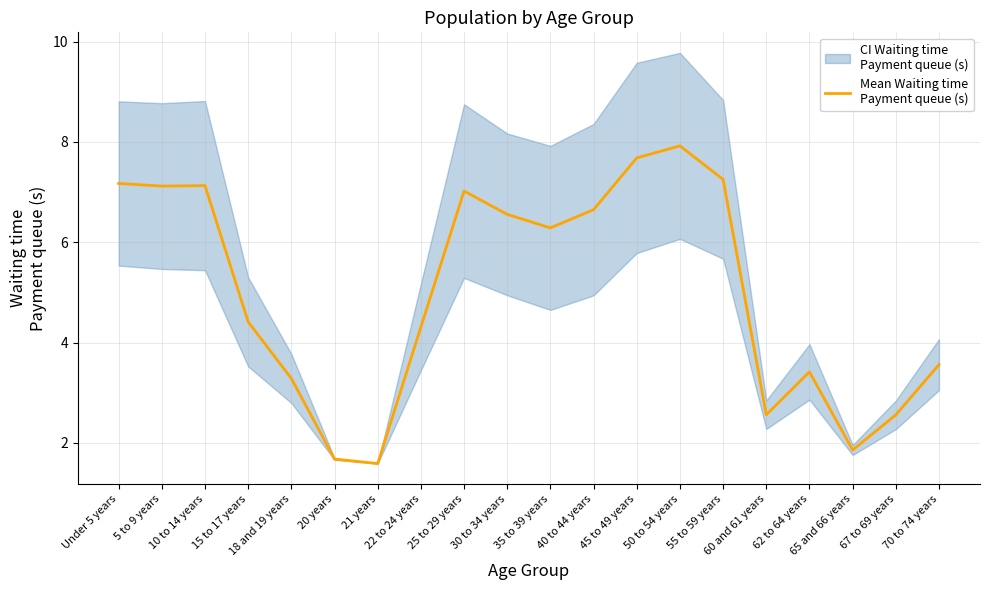

The chart shows a value of 4.1 at Under 5 years. True or false?

False